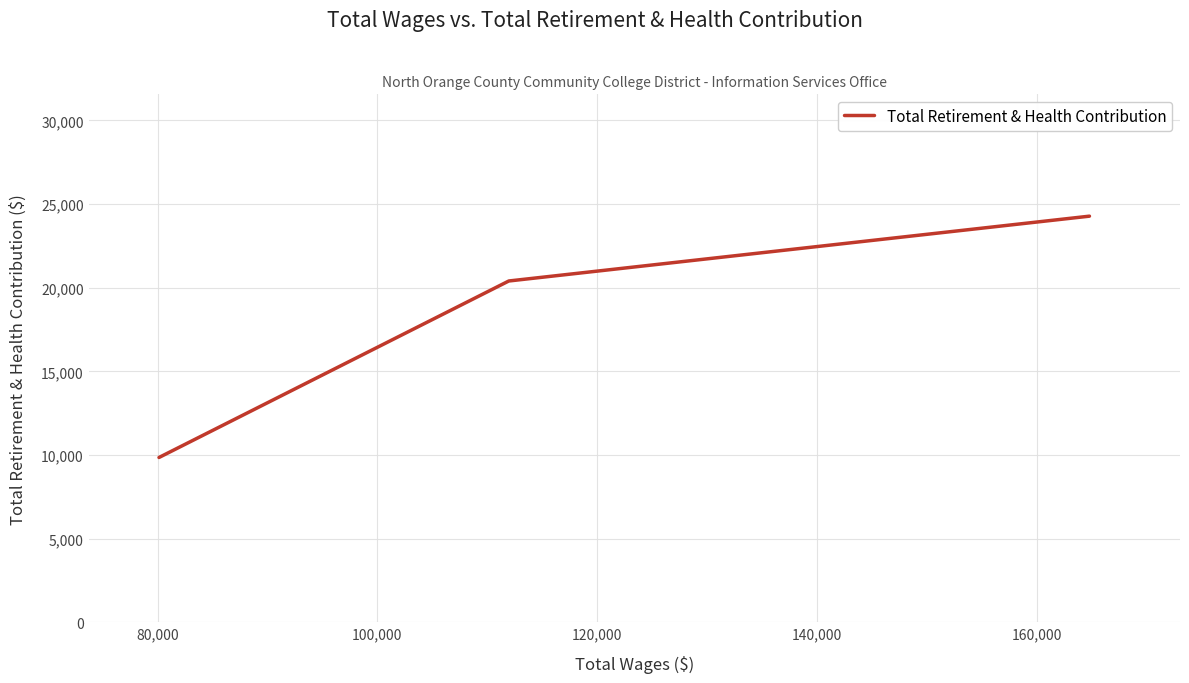

What is the average value?

18175